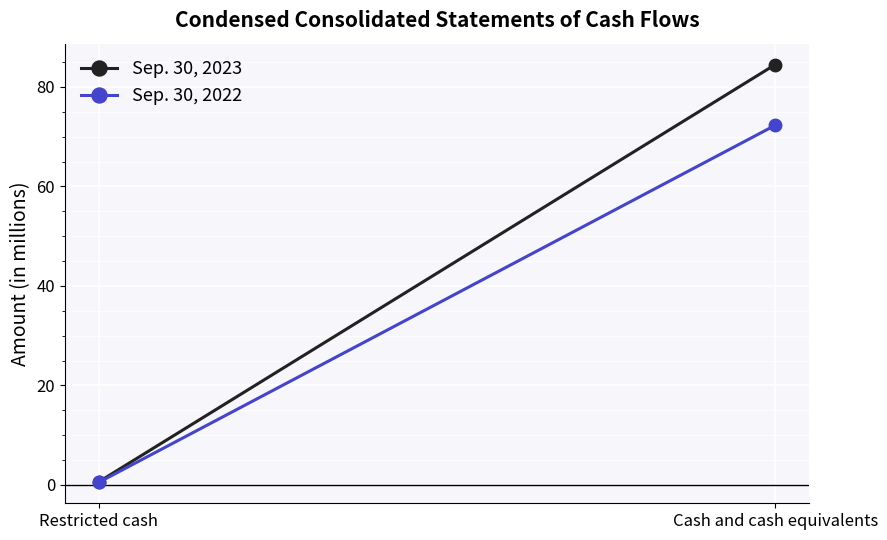

How many lines are shown in the chart?

2